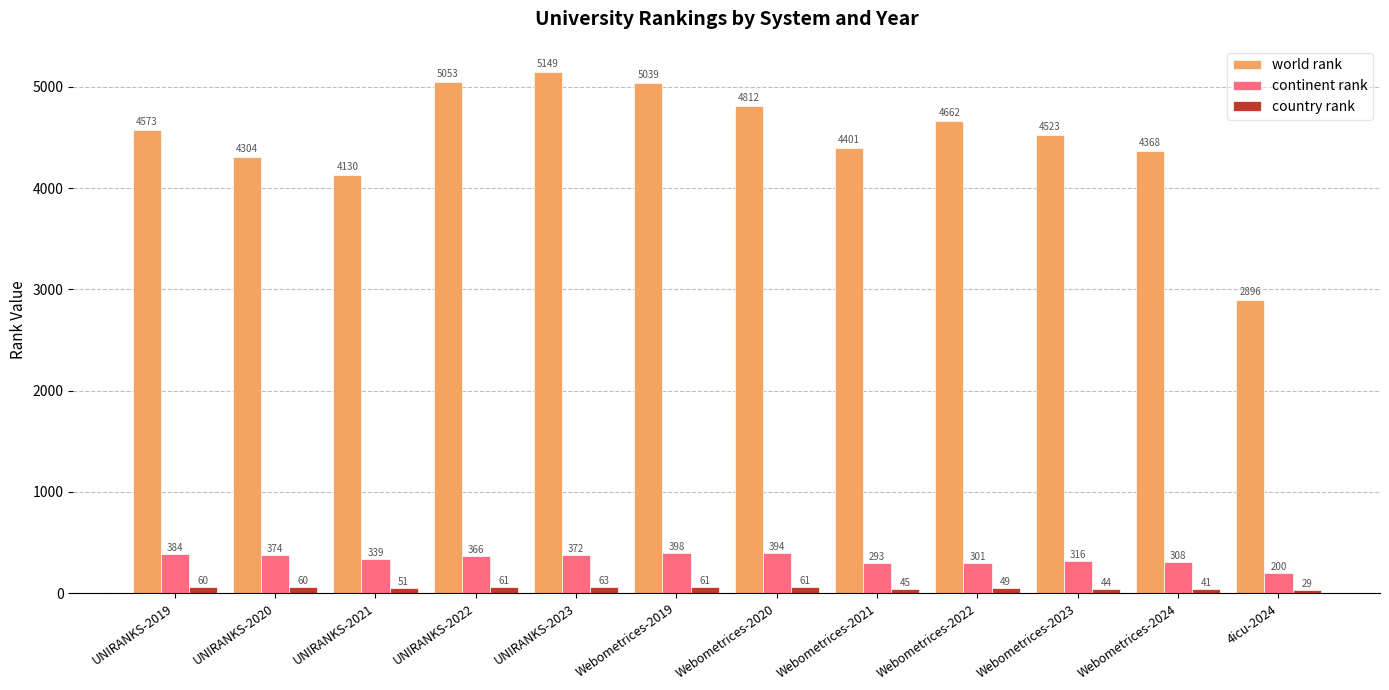

Read the continent rank value at UNIRANKS-2019, to the nearest 5.

385